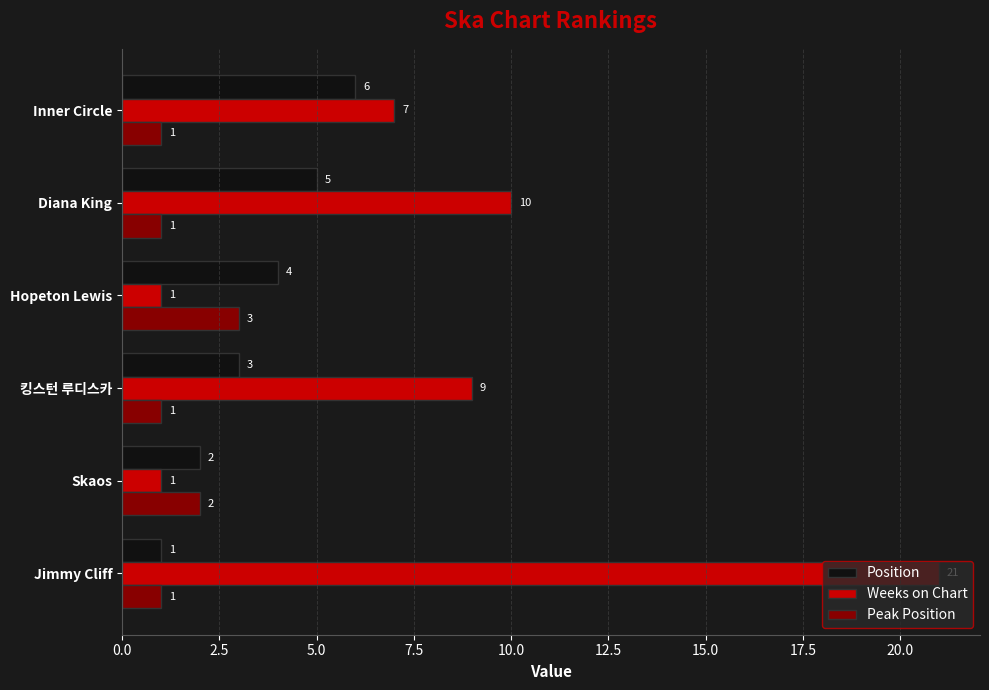

At which label does Position reach its peak?

Inner Circle